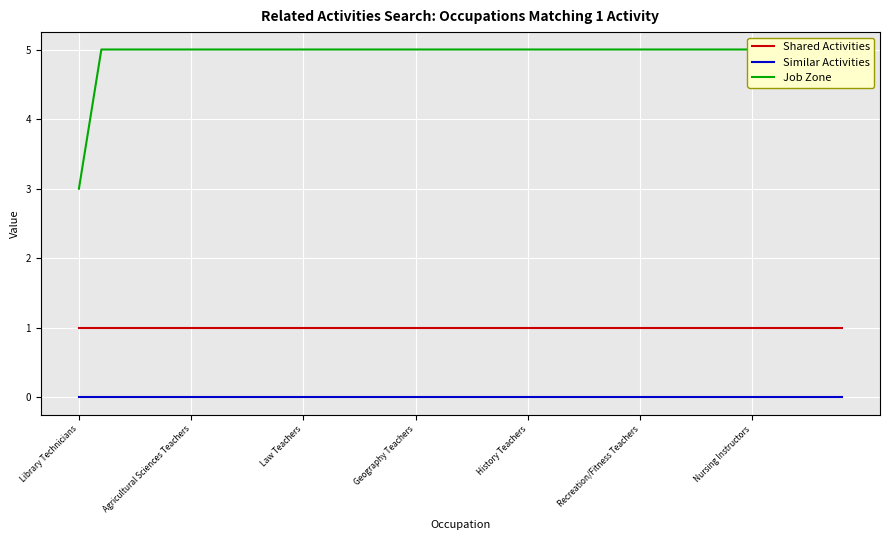

True or false: Job Zone and Shared Activities cross at least once.

False